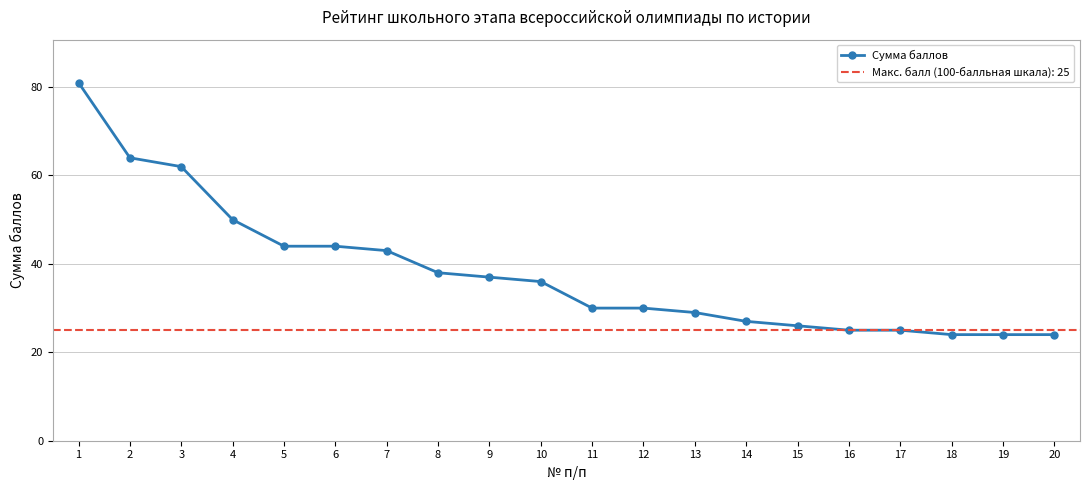

True or false: the data shows 50 at 4.

True